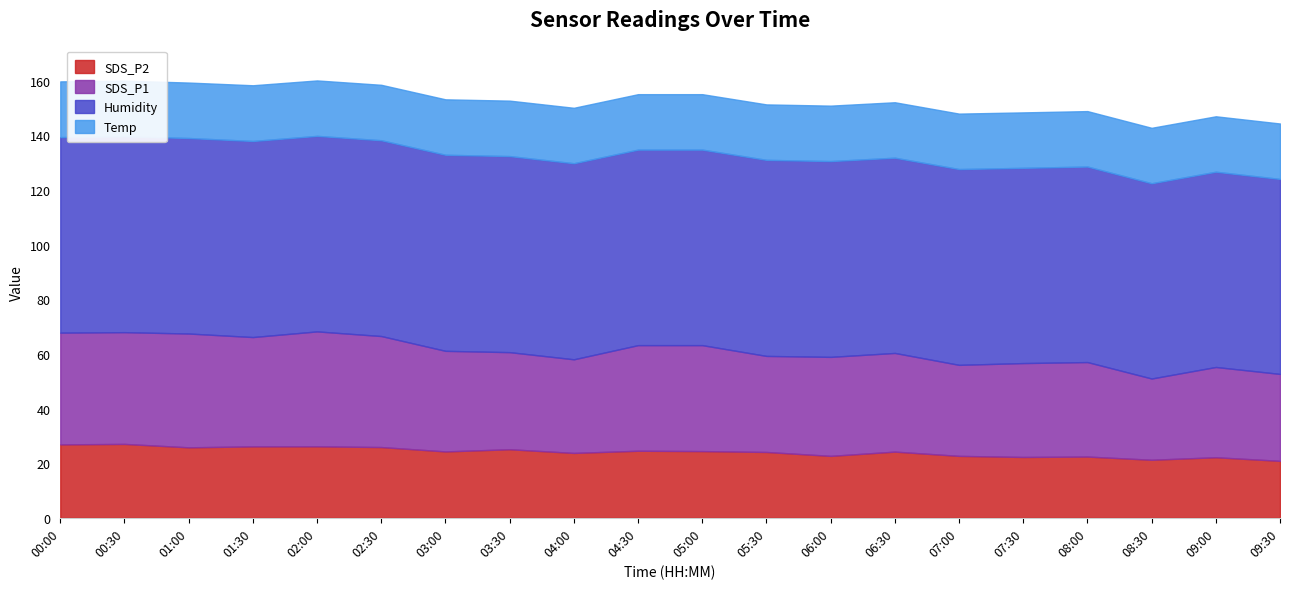

True or false: SDS_P2 and SDS_P1 intersect in this chart.

False